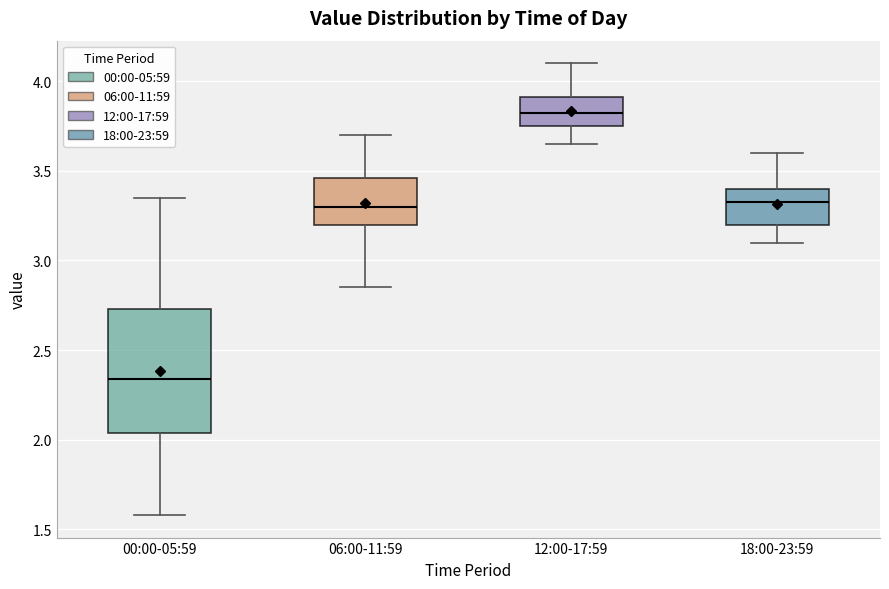

Reading left to right, transcribe this box plot: for each box, give where its median line is, the range the box spans, and where its two whiskers end, as read against the y-axis. The values are not printed on the chart, so give them approximately, as read against the axis.

00:00-05:59: median 2.35, box 2.05 to 2.75, whiskers 1.60 to 3.35
06:00-11:59: median 3.30, box 3.20 to 3.45, whiskers 2.85 to 3.70
12:00-17:59: median 3.85, box 3.75 to 3.90, whiskers 3.65 to 4.10
18:00-23:59: median 3.35, box 3.20 to 3.40, whiskers 3.10 to 3.60